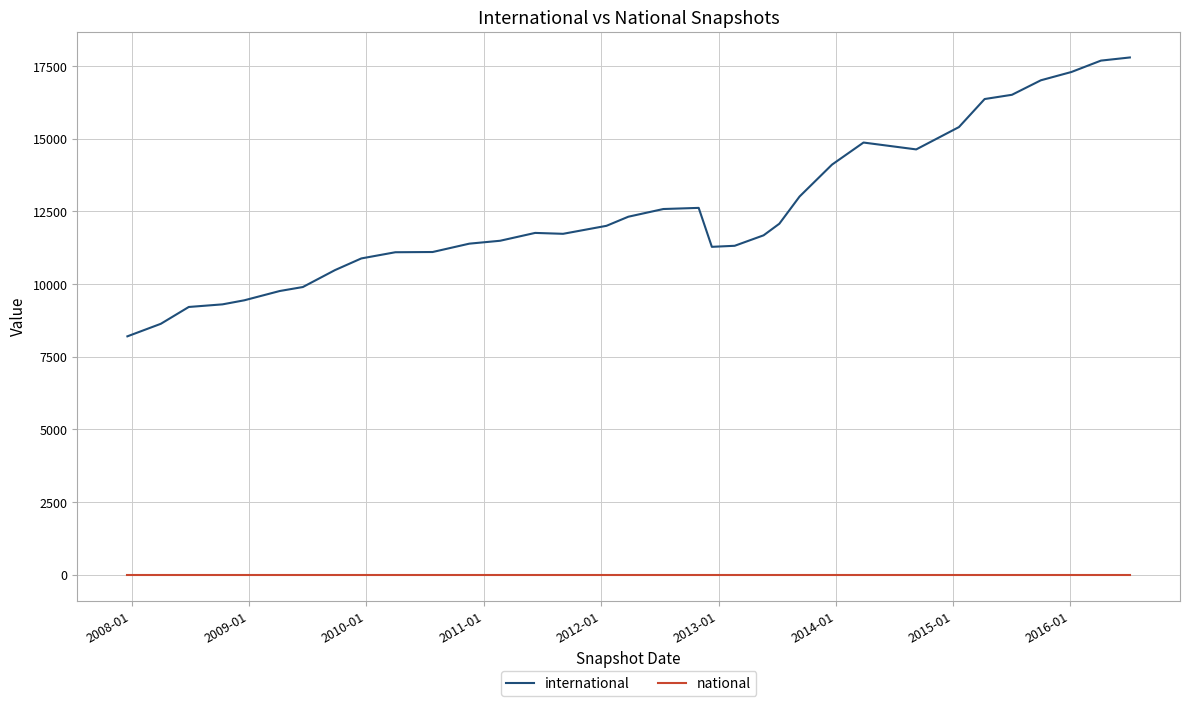

What are all the series names shown in the legend?

international, national